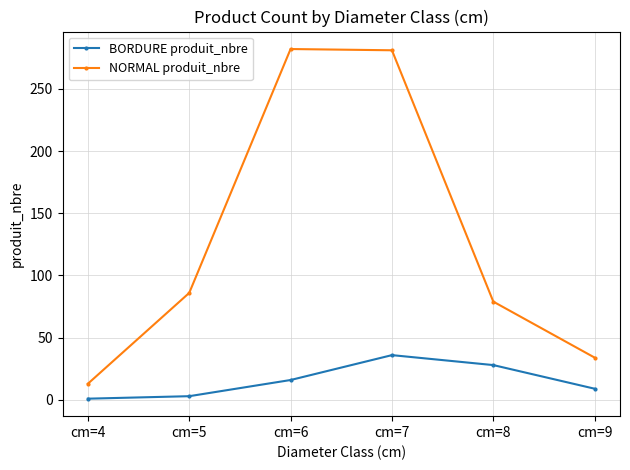

Rank the series by their average value, from lowest to highest.

BORDURE produit_nbre, NORMAL produit_nbre